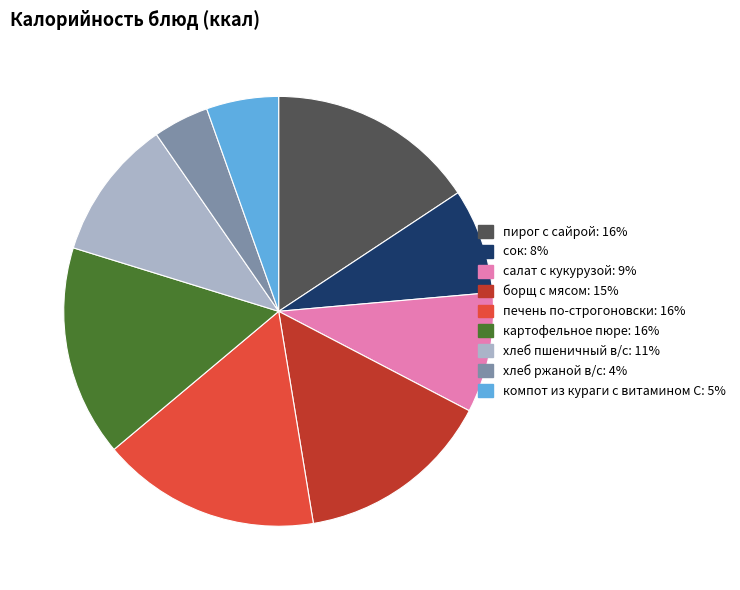

What is the smallest slice in the pie chart?

хлеб ржаной в/с